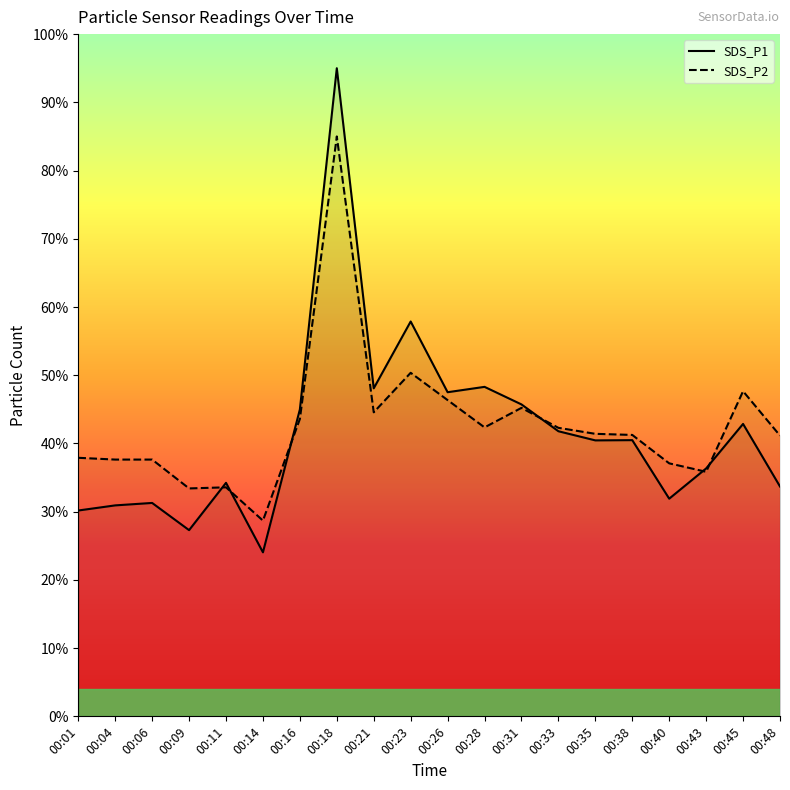

What is the average value of the SDS_P1 series?

41.6